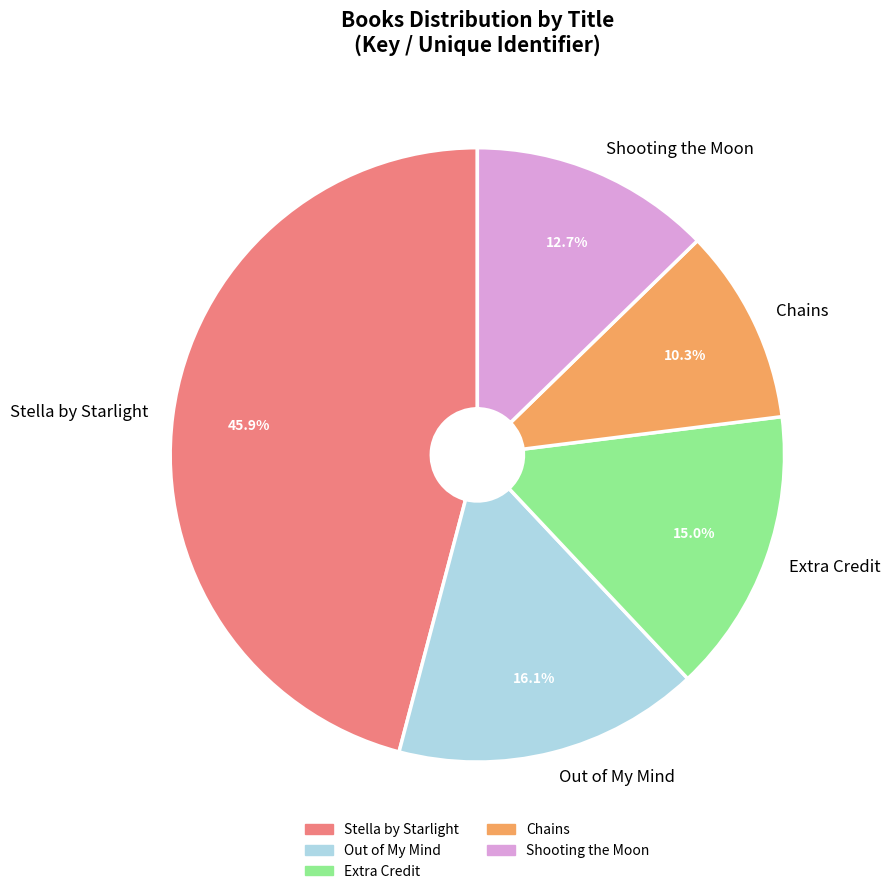

To the nearest percent, what is the difference between the largest and smallest slice percentages?

36%